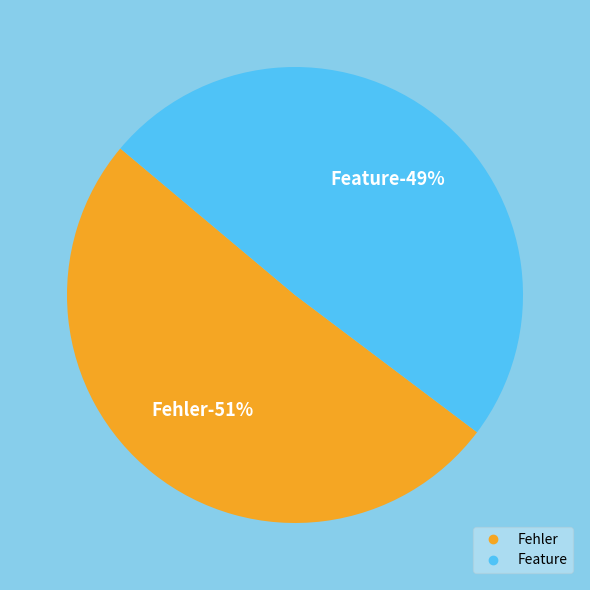

Which slice is the largest?

Fehler